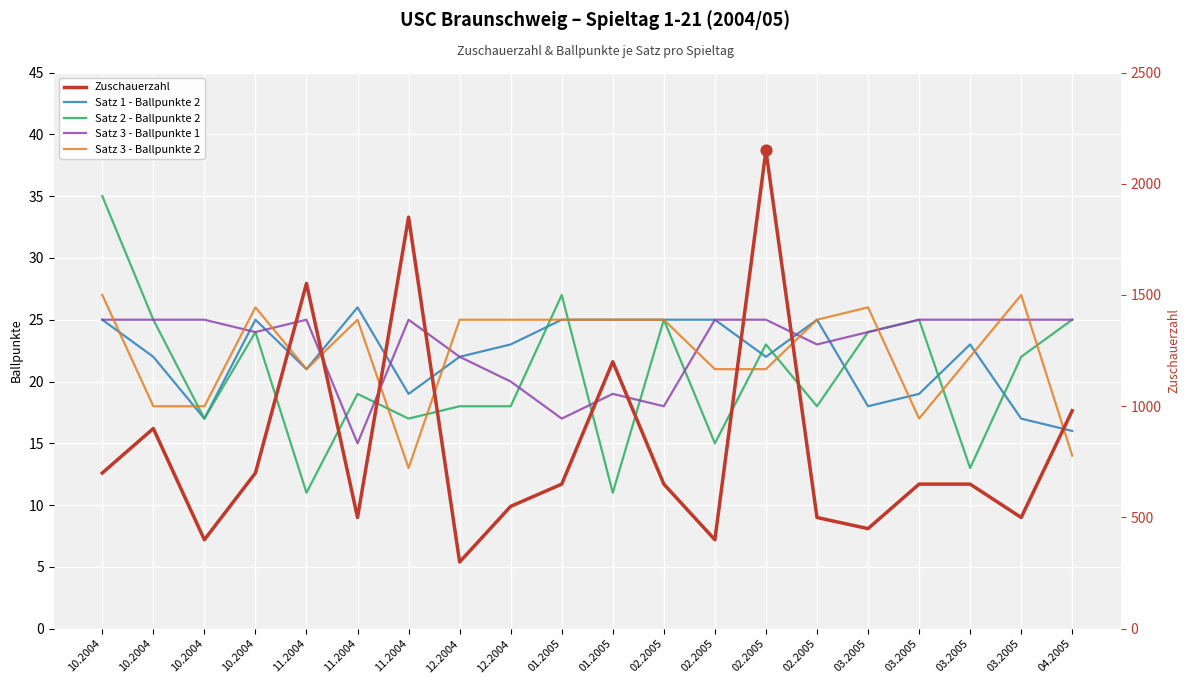

Which series has the widest spread of Y values?

Zuschauerzahl